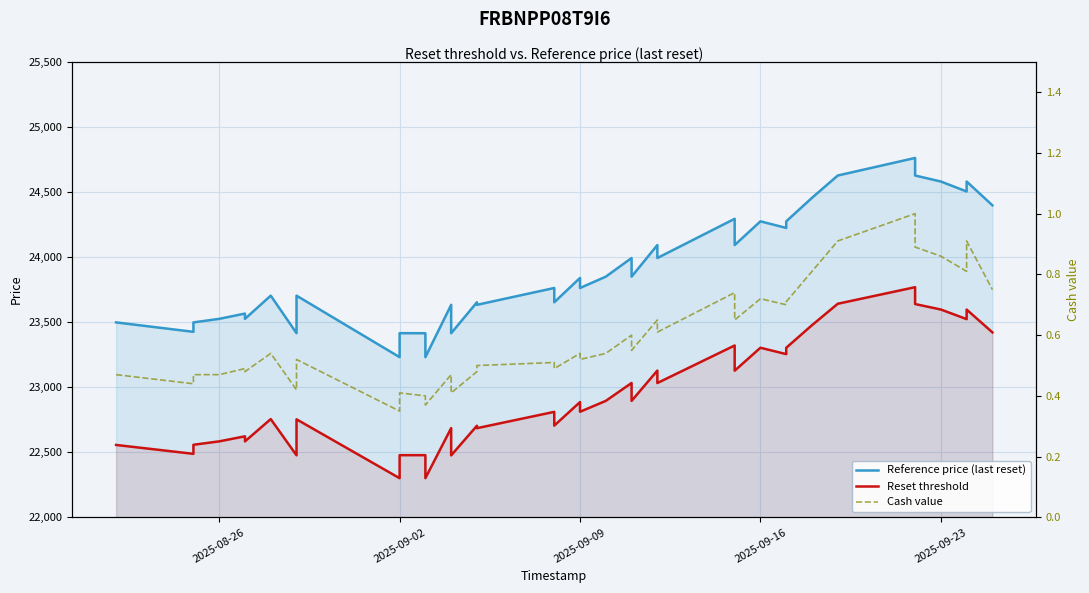

What are all the series names shown in the legend?

Reference price (last reset), Reset threshold, Cash value